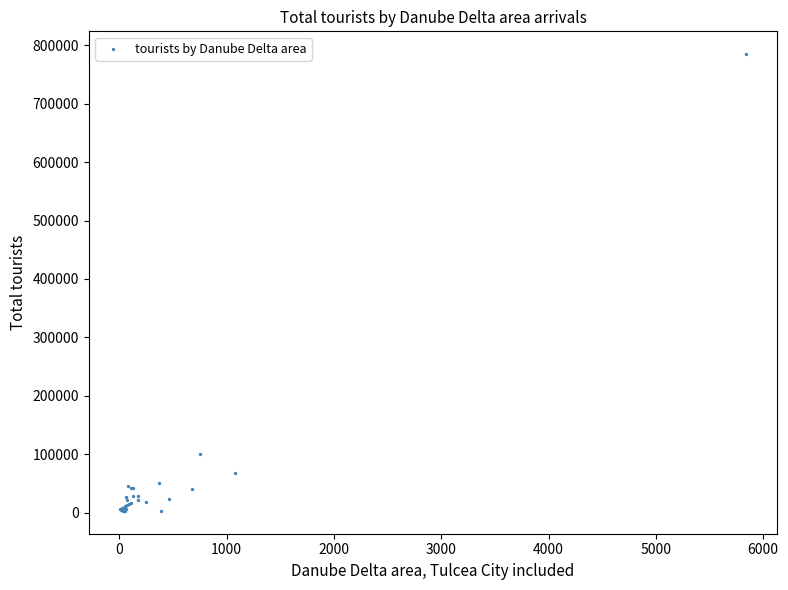

What Y value in the scatter plot is closest to 393851?

100066